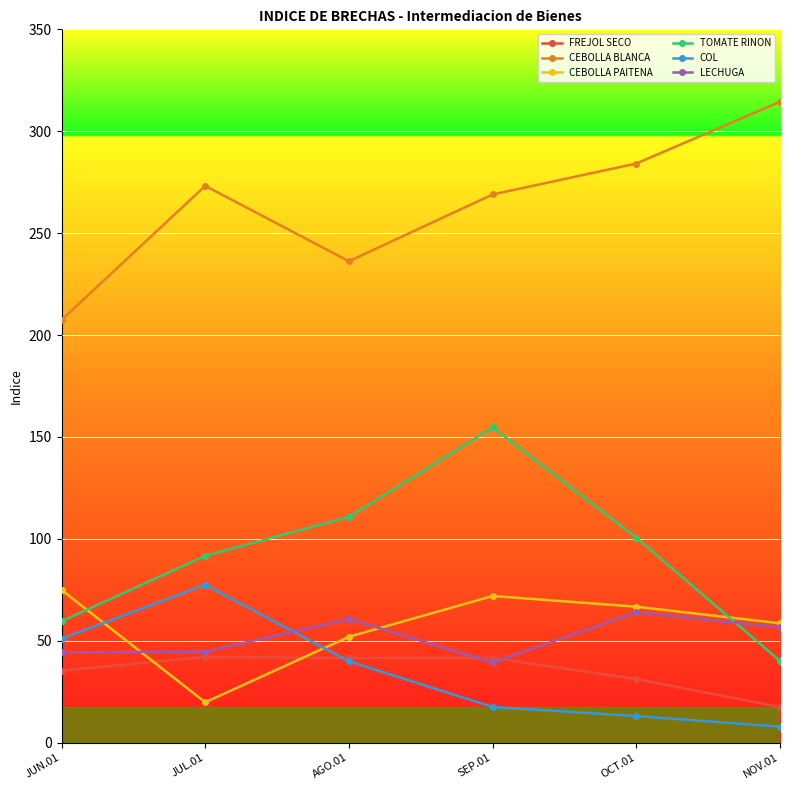

Is this an area chart (filled region under the line)?

No